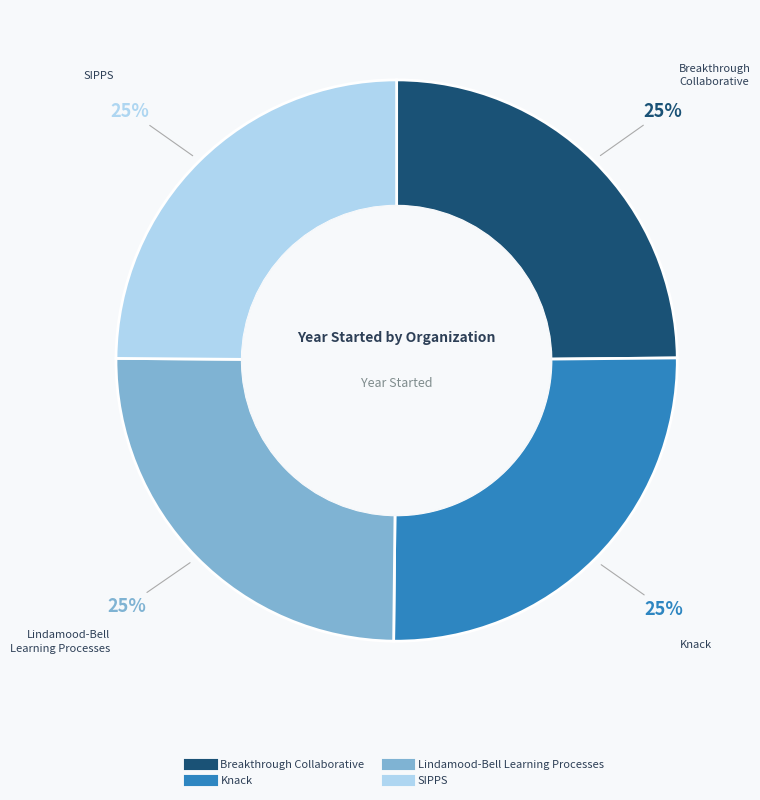

Is Lindamood-Bell Learning Processes the majority of the pie?

No